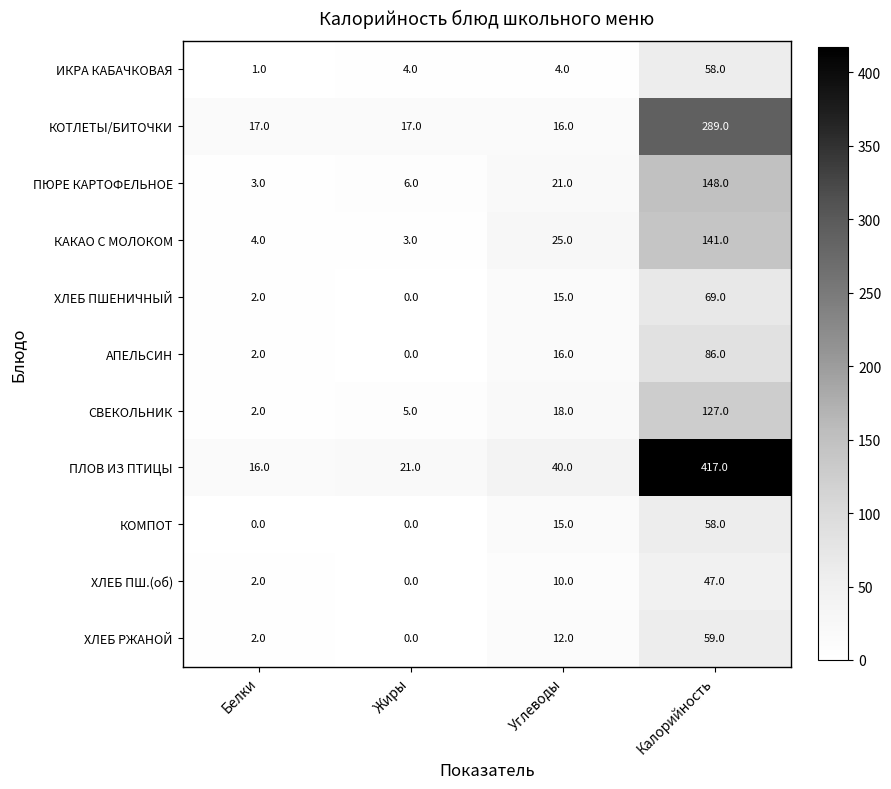

Between Белки and Жиры, which series saw the biggest shift?

ПЛОВ ИЗ ПТИЦЫ